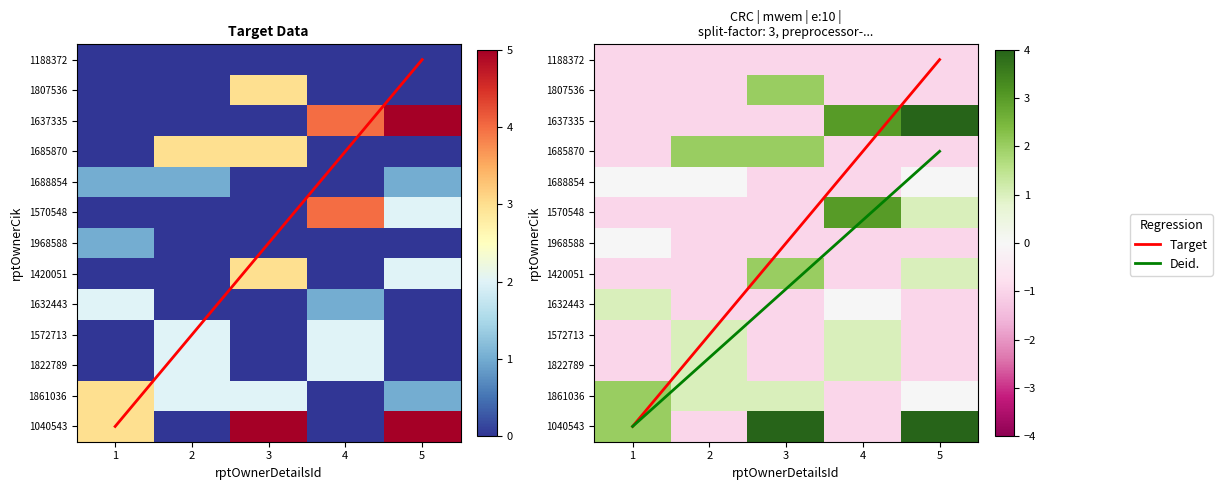

True or false: 1040543 has a value of 0 at 2.

True